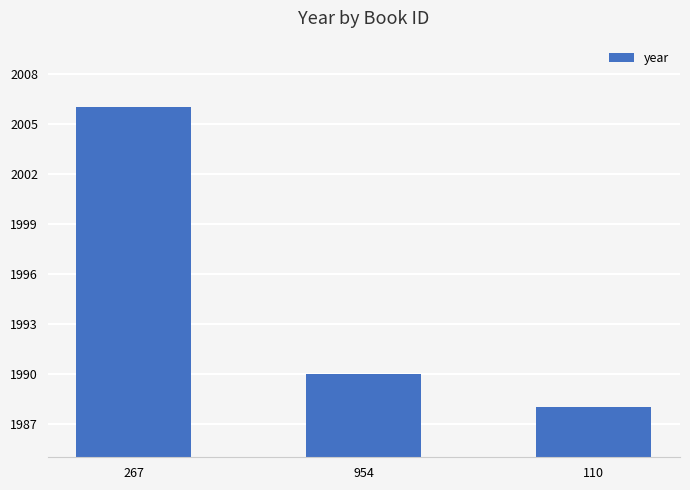

What is the value of the 2nd bar from the left?

1990